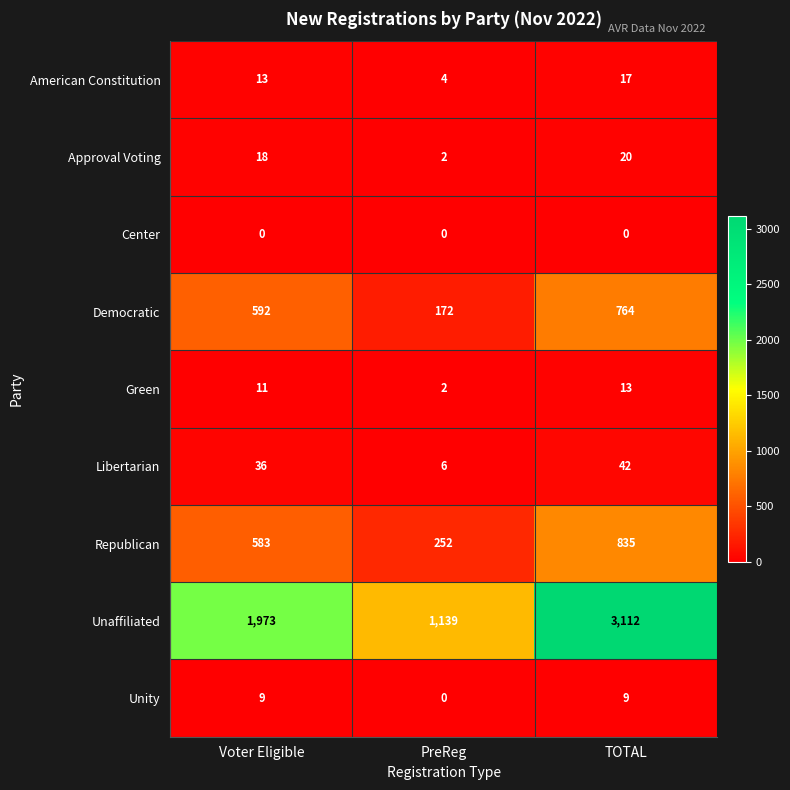

What is the maximum value shown in the chart?

3112